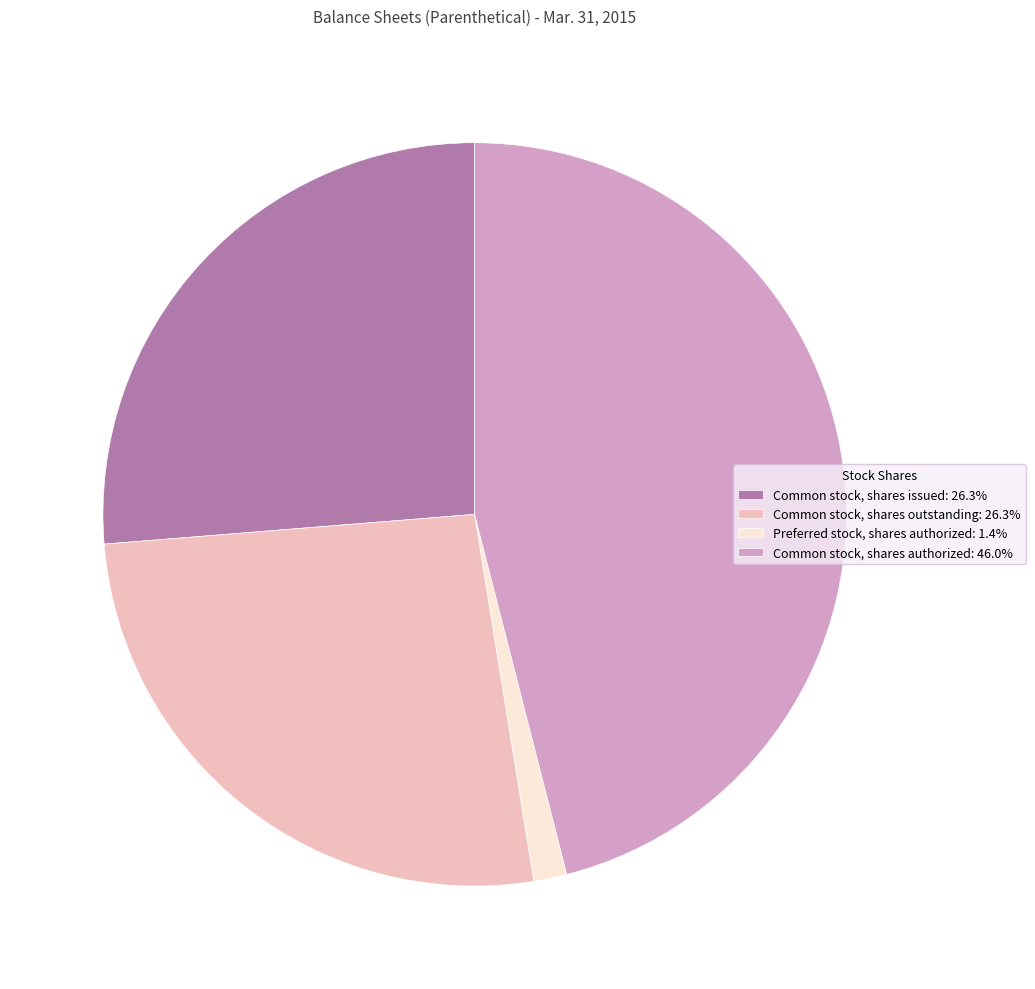

Is Common stock, shares authorized: 46.0% the majority of the pie?

No